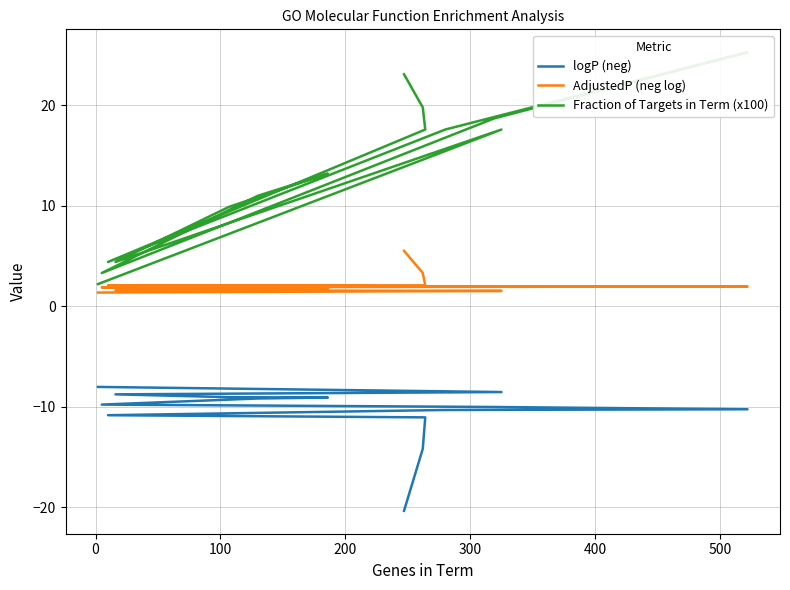

What is the sum of all logP (neg) values?

-163.8